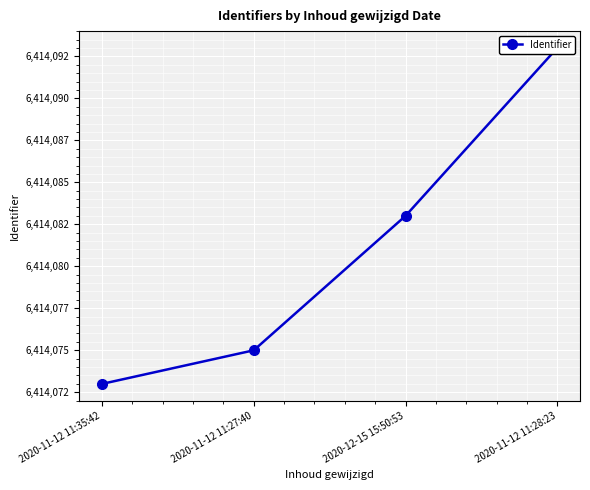

What is the difference between the maximum and minimum values?

20